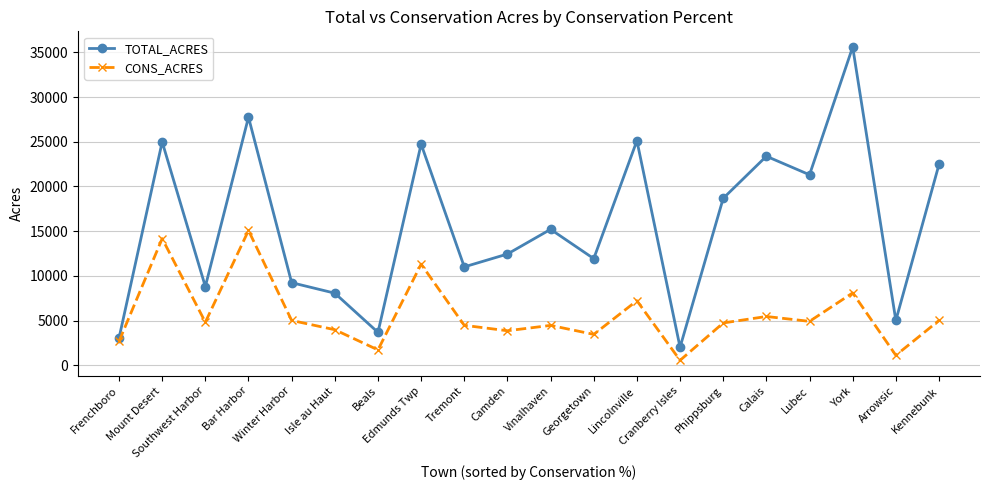

Where is the first local maximum for TOTAL_ACRES?

Mount Desert